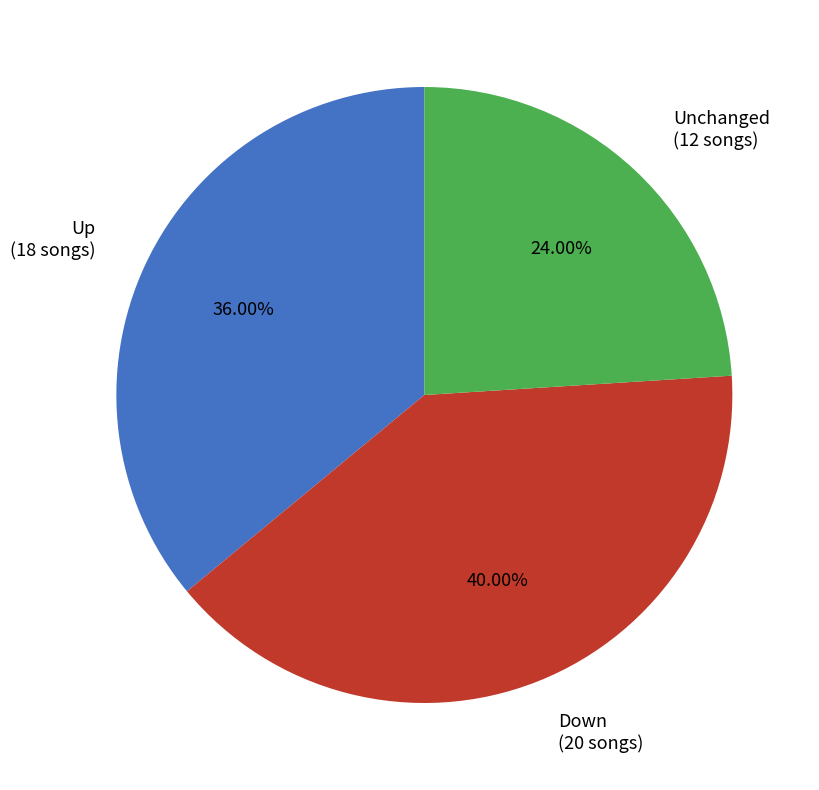

Between Down (20 songs) and Unchanged (12 songs), which is larger?

Down (20 songs)